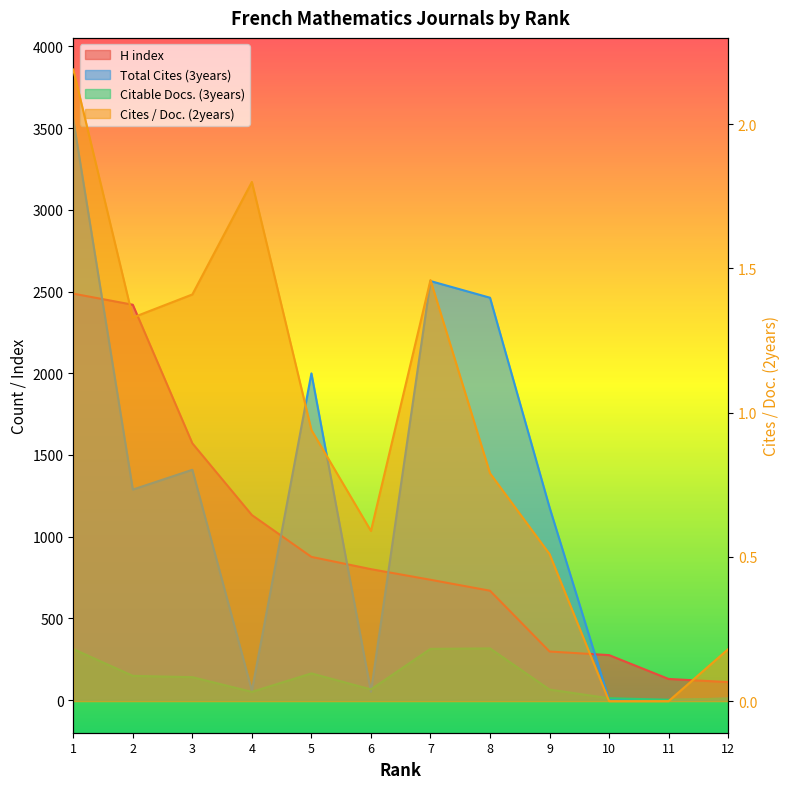

What is the total value across all series at 8?

3447.8